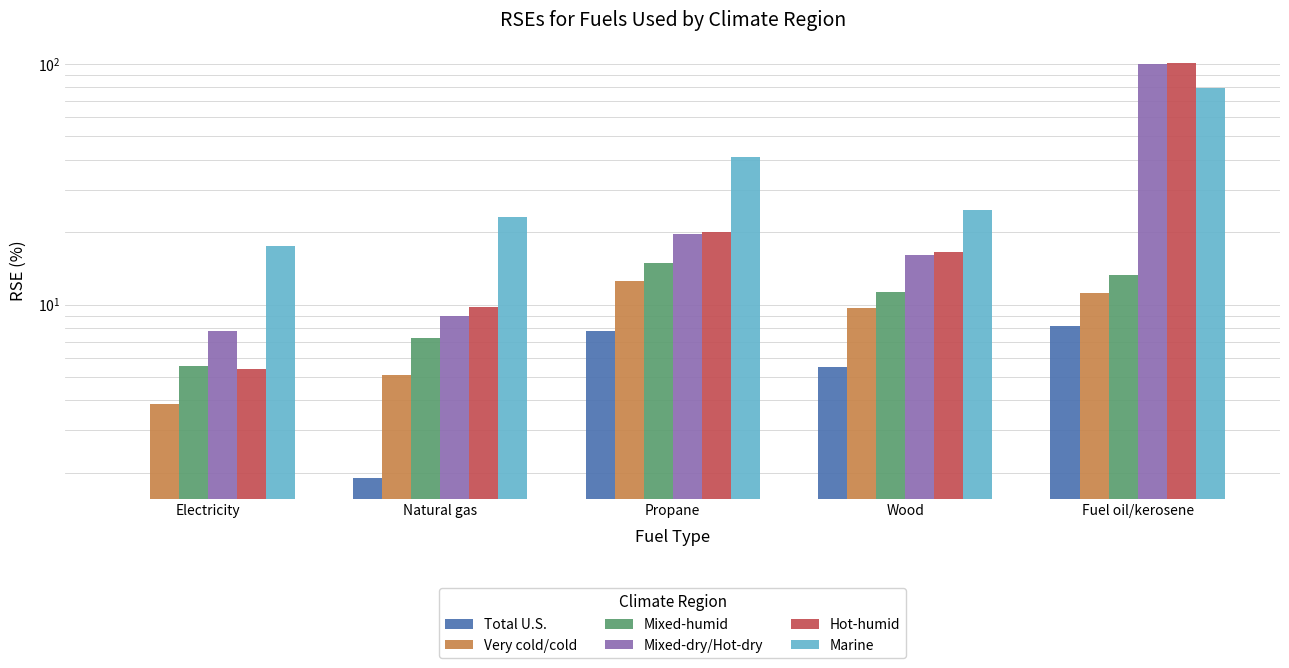

What is the sum of the Mixed-dry/Hot-dry values at Electricity and Propane?

27.5